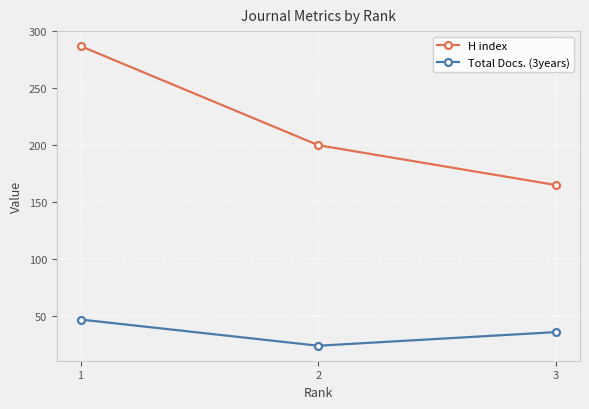

What is the total value across all series at 1?

334